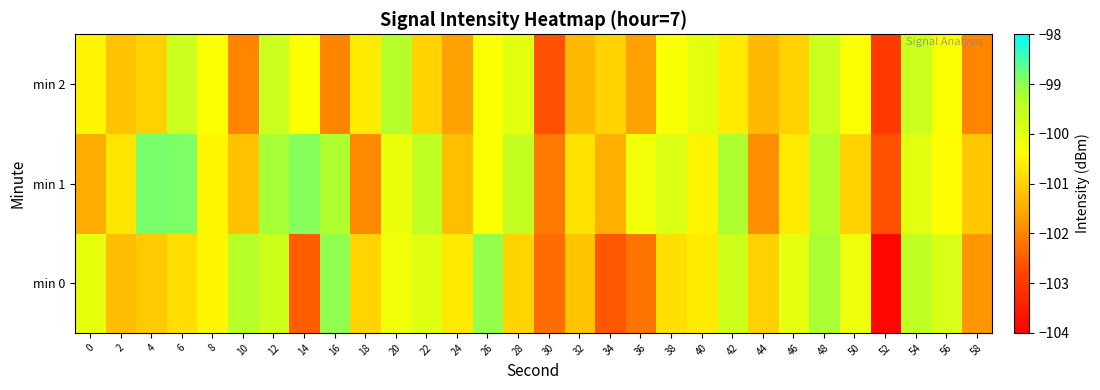

What is the minimum value shown in the chart?

-103.9